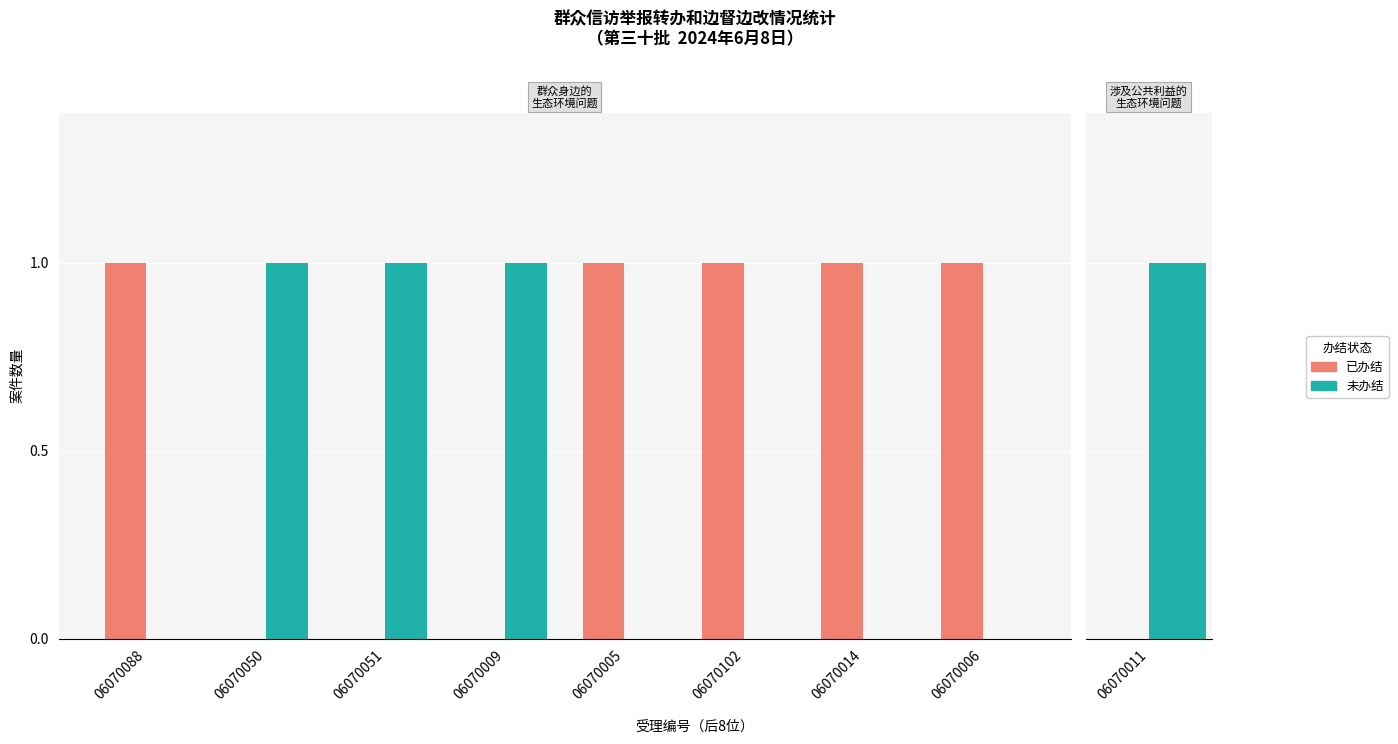

What is the average value of the 已办结 series?

1